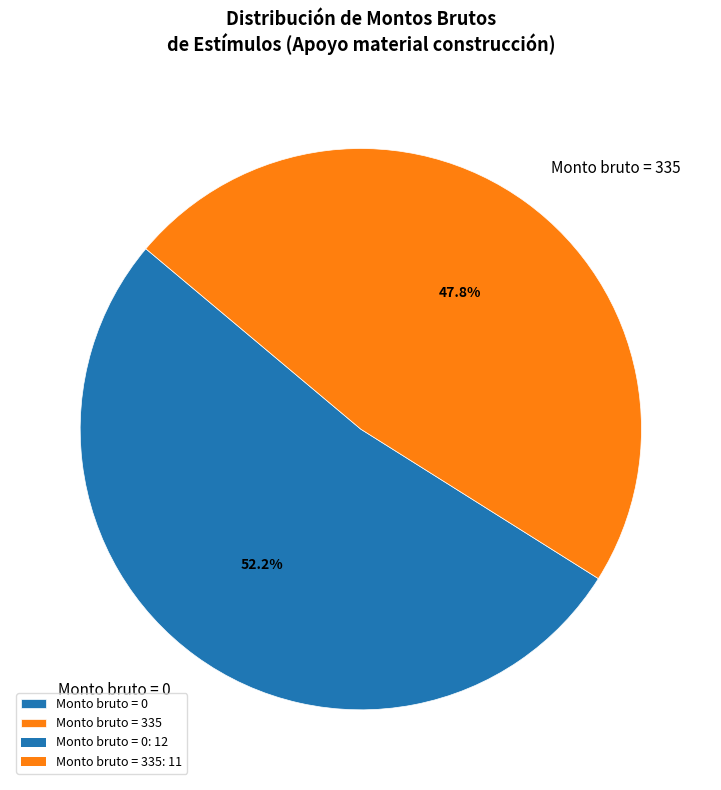

Is there any slice that represents more than half of the pie?

Yes